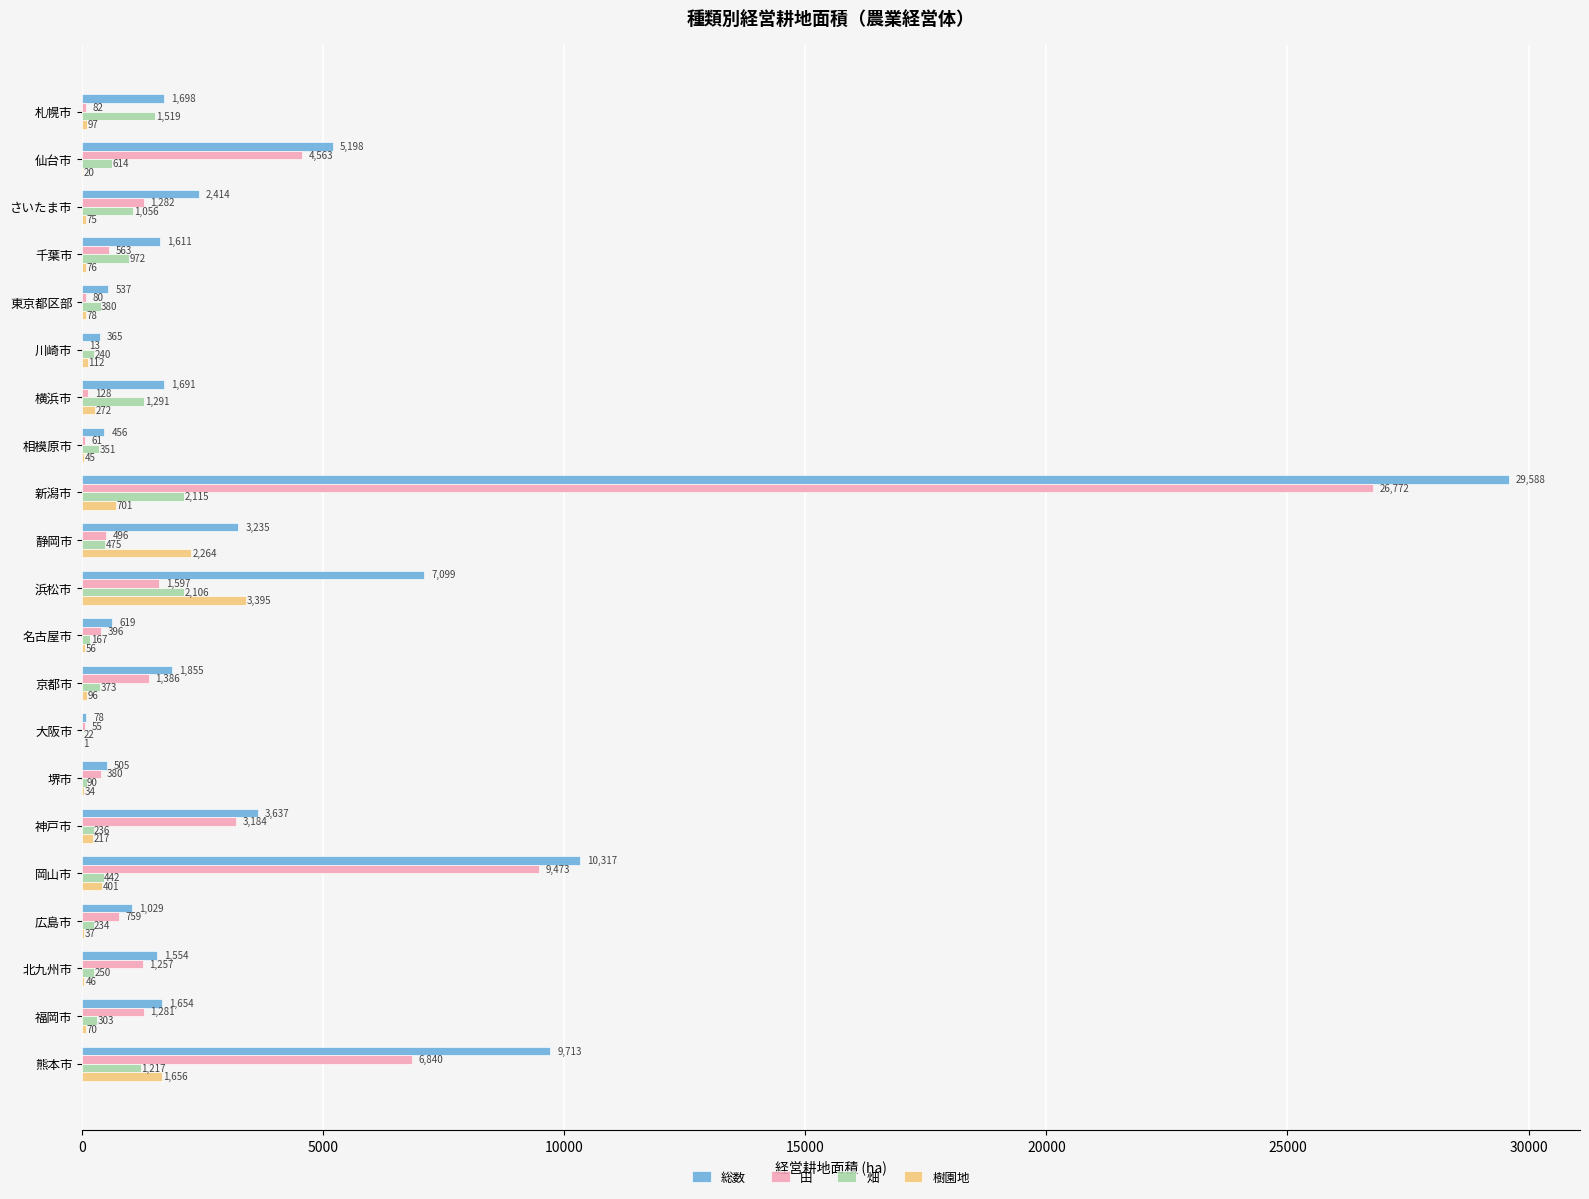

How many categories are shown in the chart?

21